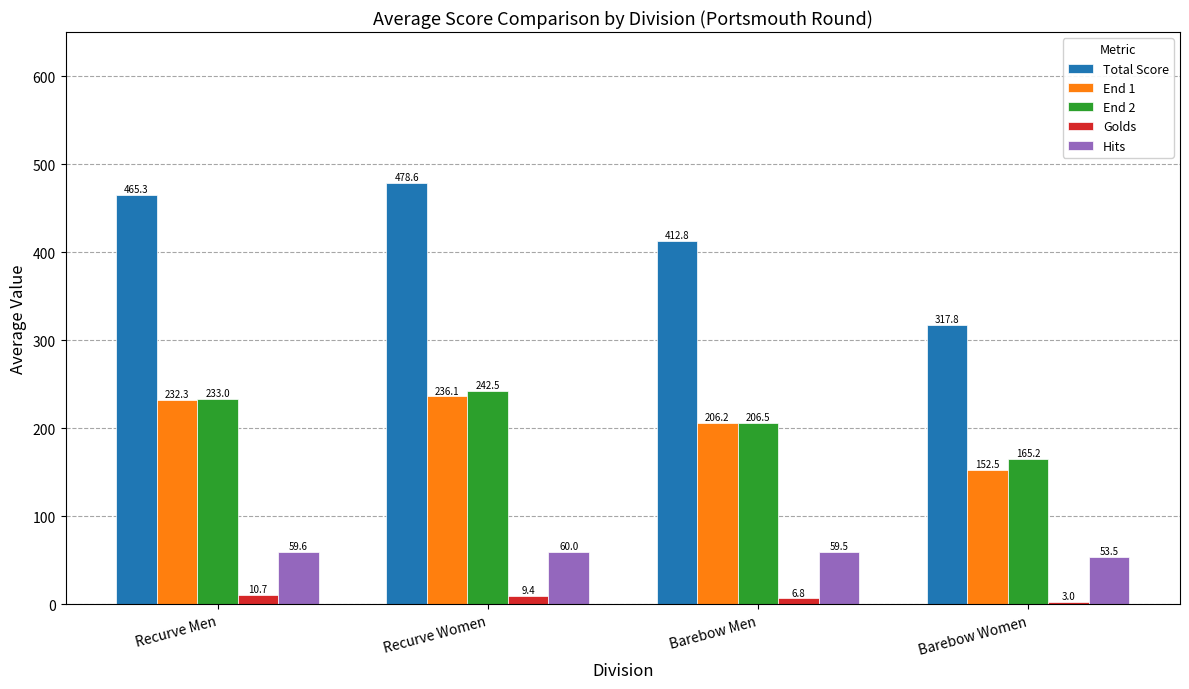

What is the value of the End 2 bar at the 1st from the left?

233.0